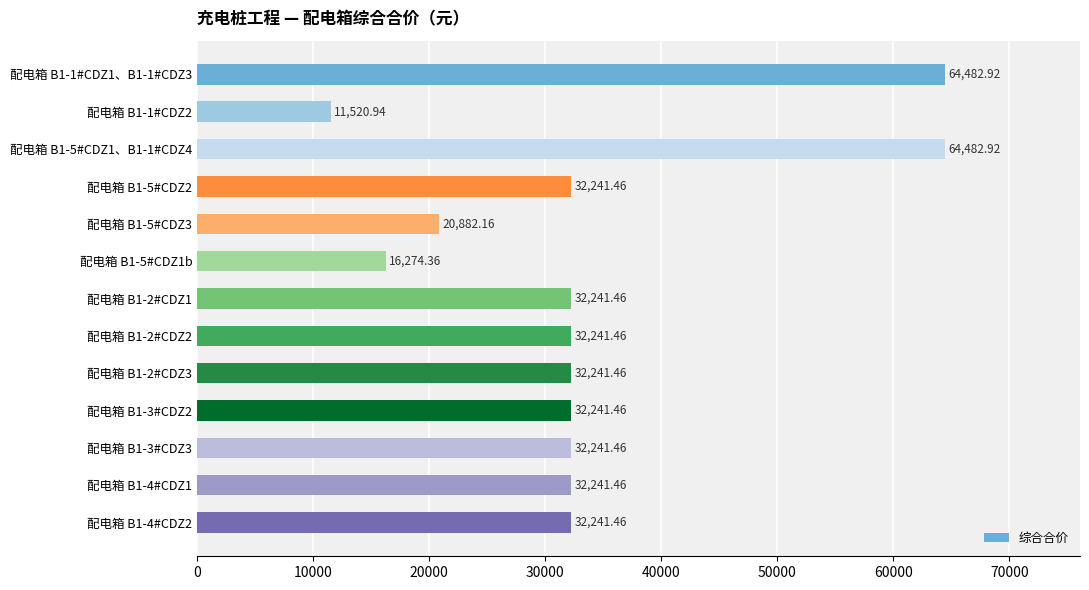

What is the ratio of the value at 配电箱 B1-2#CDZ1 to the value at 配电箱 B1-4#CDZ2?

1.0